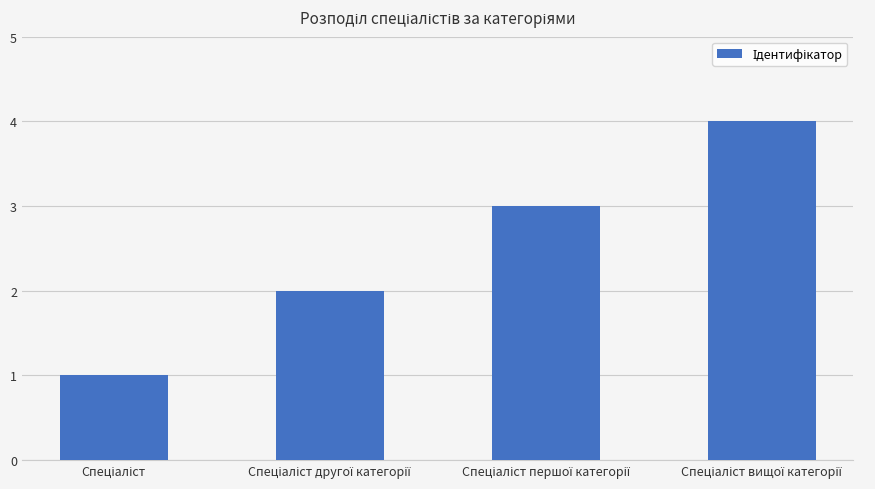

How many series are shown in this chart?

1